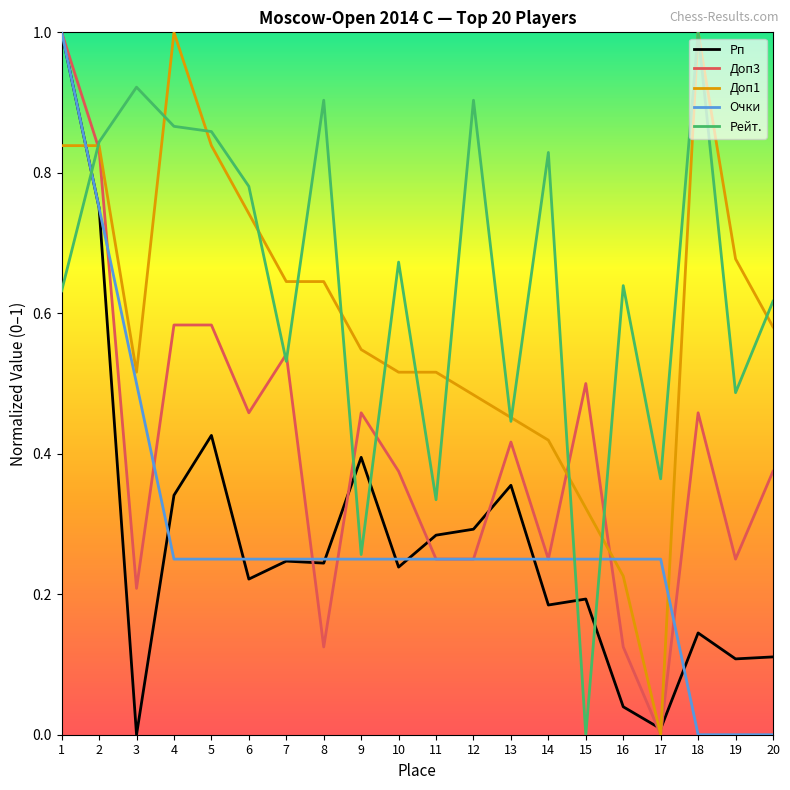

Is the value of Доп1 at 15 greater than the value of Рп at 12?

Yes